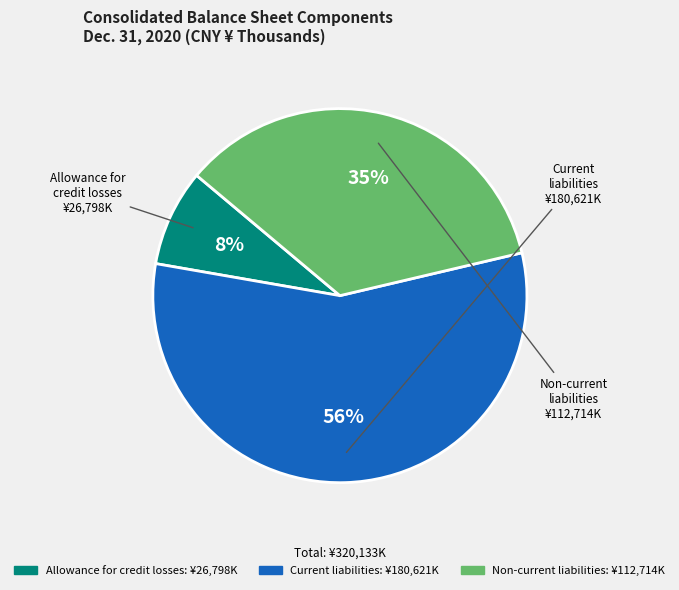

Rank the categories by value from lowest to highest.

Allowance for credit losses, Non-current liabilities, Current liabilities